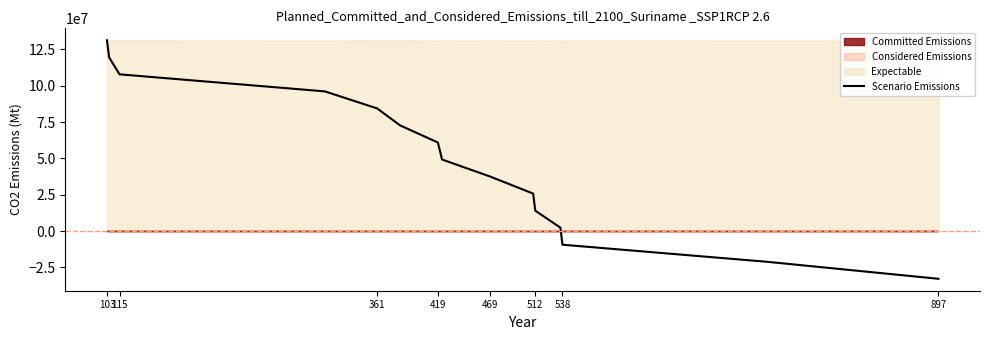

What is the maximum value for Scenario Emissions?

131200000.0